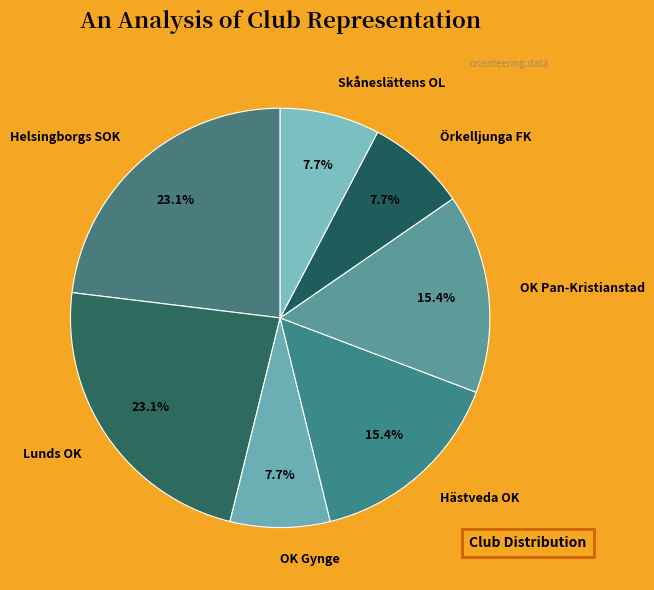

What is the ratio of the value at Hästveda OK to the value at Örkelljunga FK?

2.0